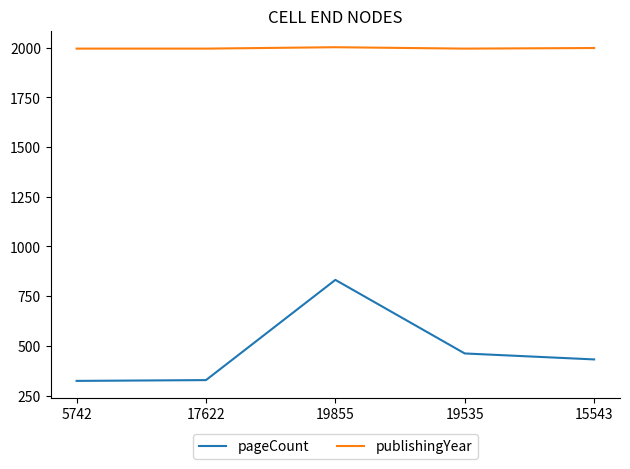

In pageCount, how many points are higher than both neighbors (excluding endpoints)?

1